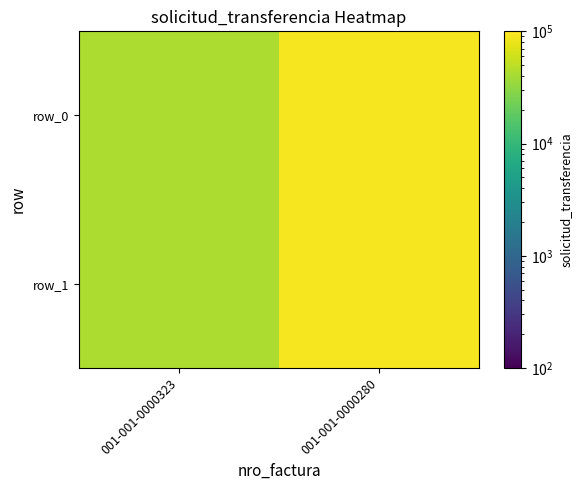

What is the average value of the row_1 series?

66826